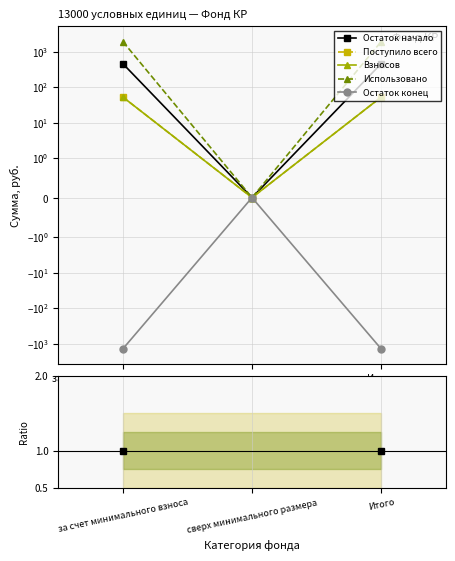

The value of Взносов at сверх минимального размера is nan. True or false?

False